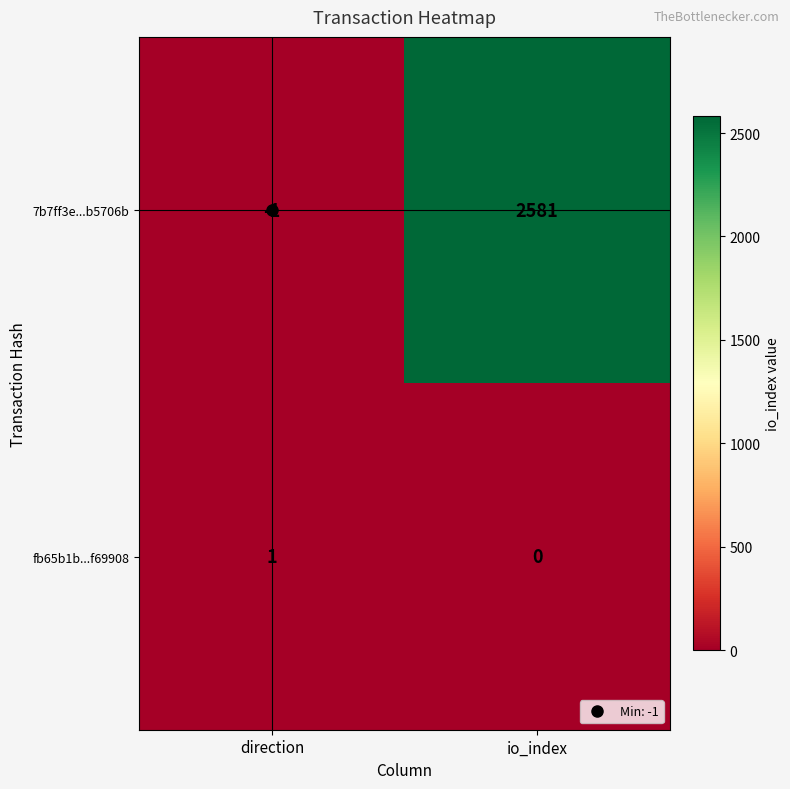

What is the difference between the 7b7ff3e...b5706b values at io_index and direction?

2582